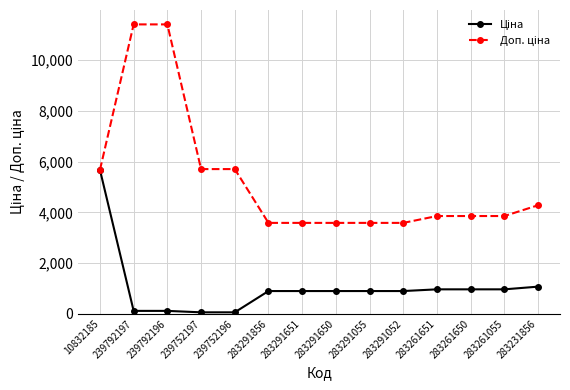

What is the greatest value displayed?

11410.0